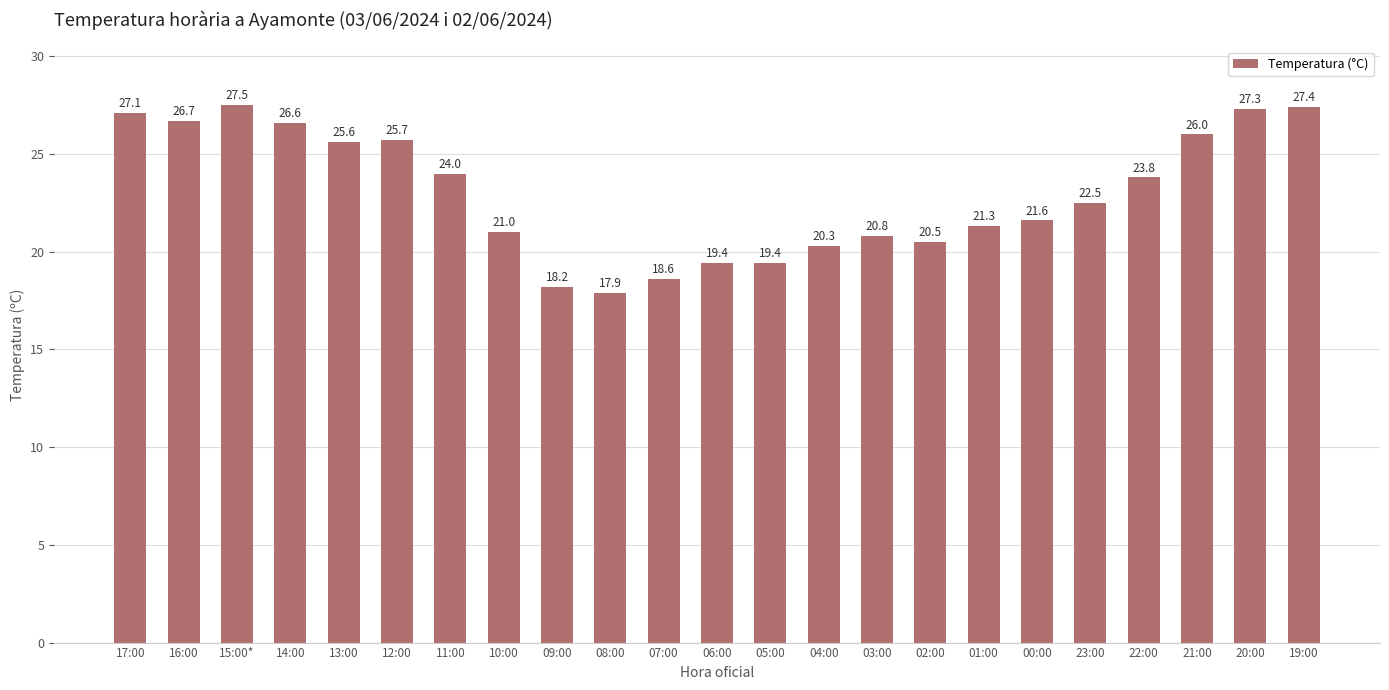

Are the bars horizontal?

No